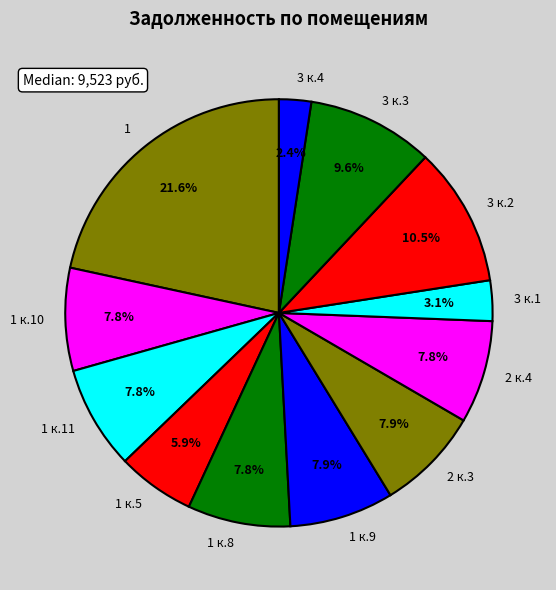

To the nearest percent, what is the difference between the largest and smallest slice percentages?

19%